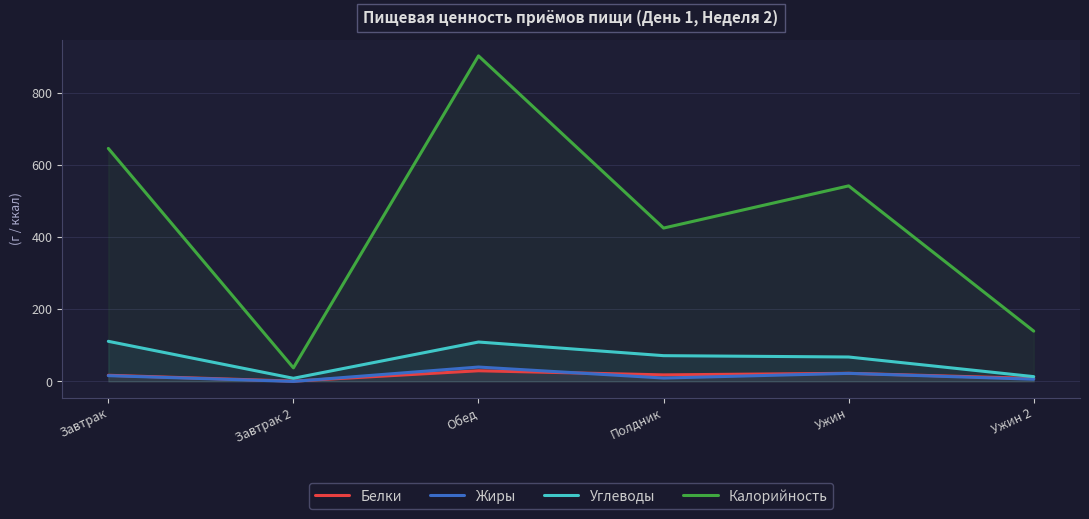

Does the chart display data point markers on the line(s)?

No